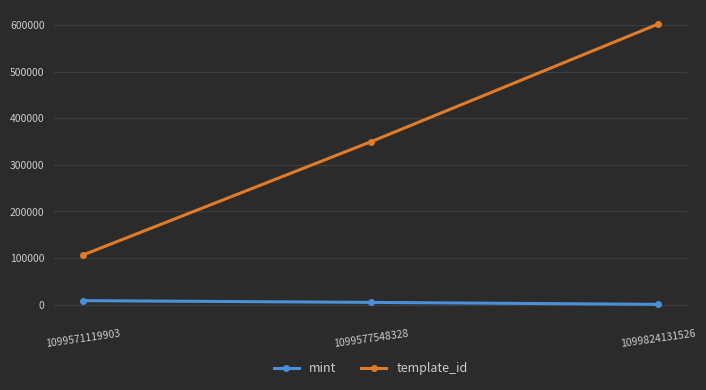

Which label corresponds to the largest value in the chart?

1099824131526